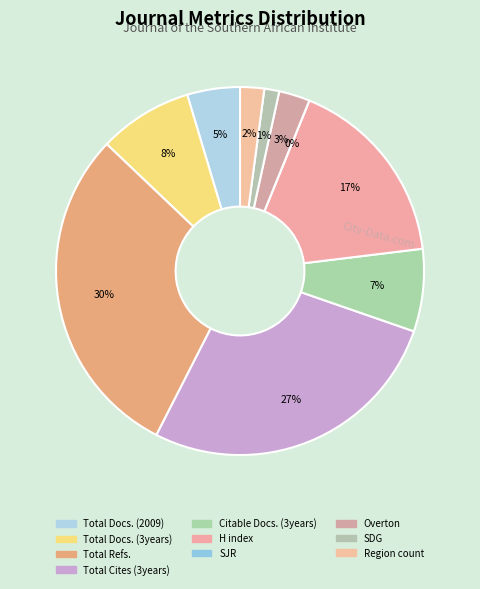

Is there any slice that represents more than half of the pie?

No